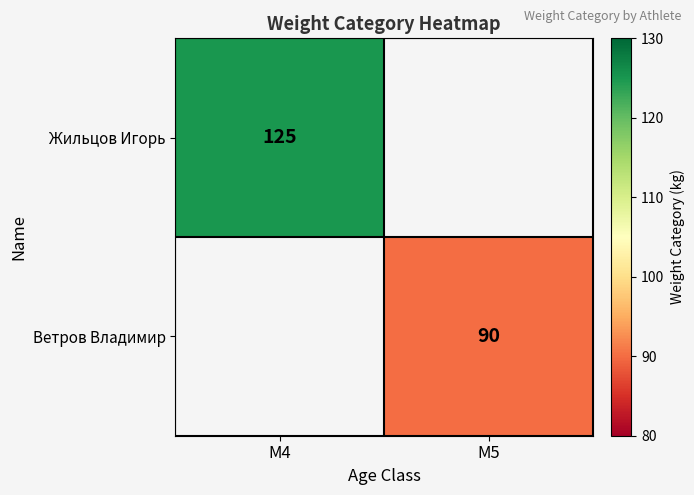

The Жильцов Игорь series shows 48.3 at M4. True or false?

False